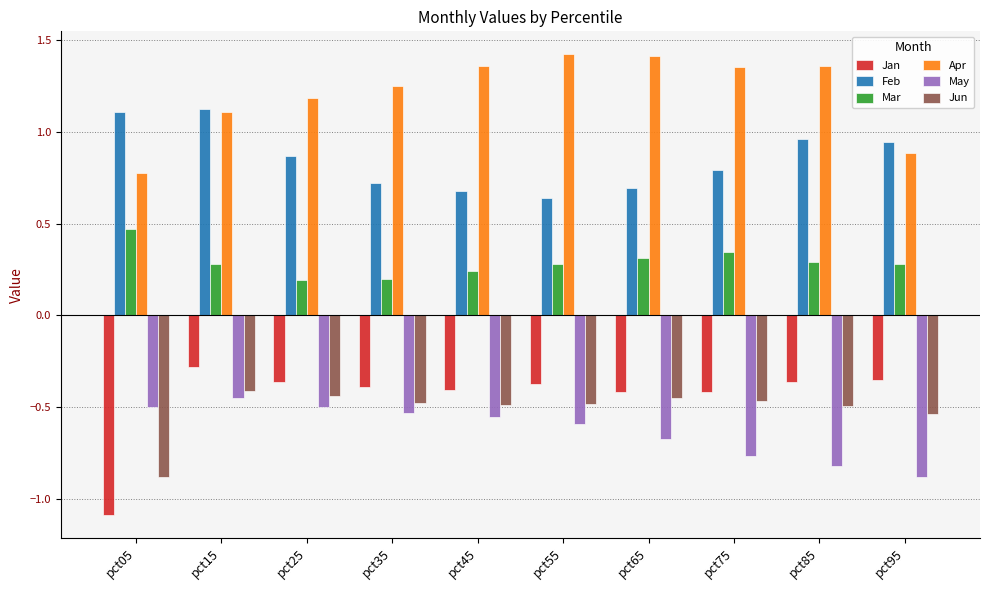

Is the value of May at pct55 greater than the value of Feb at pct45?

No